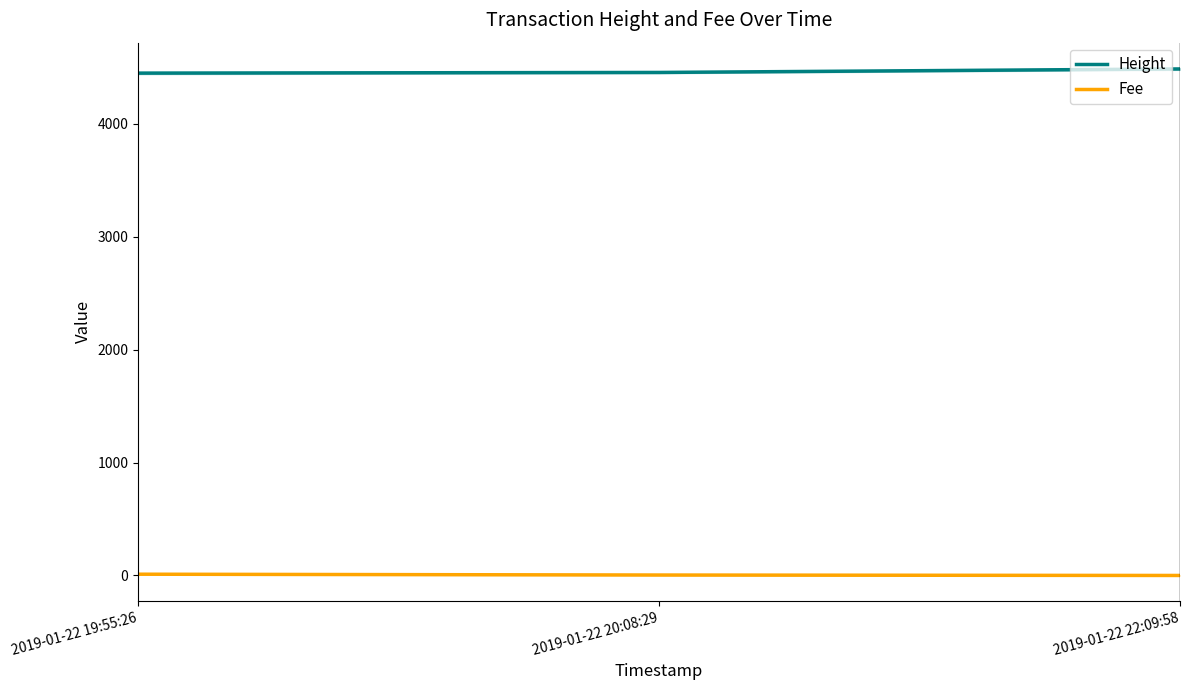

What is the value of the Fee point at the 3rd from the left?

0.1